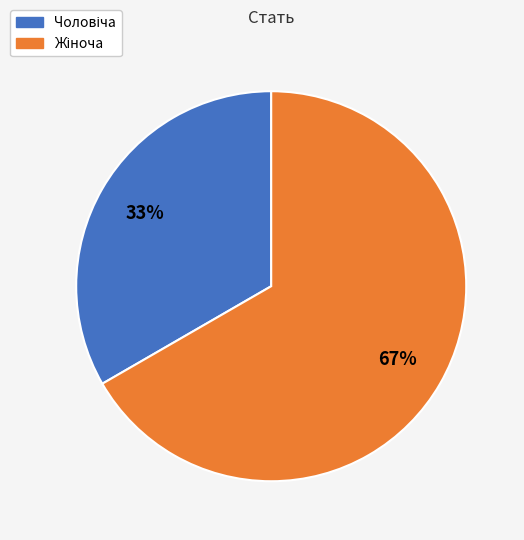

Does any single category account for the majority?

Yes